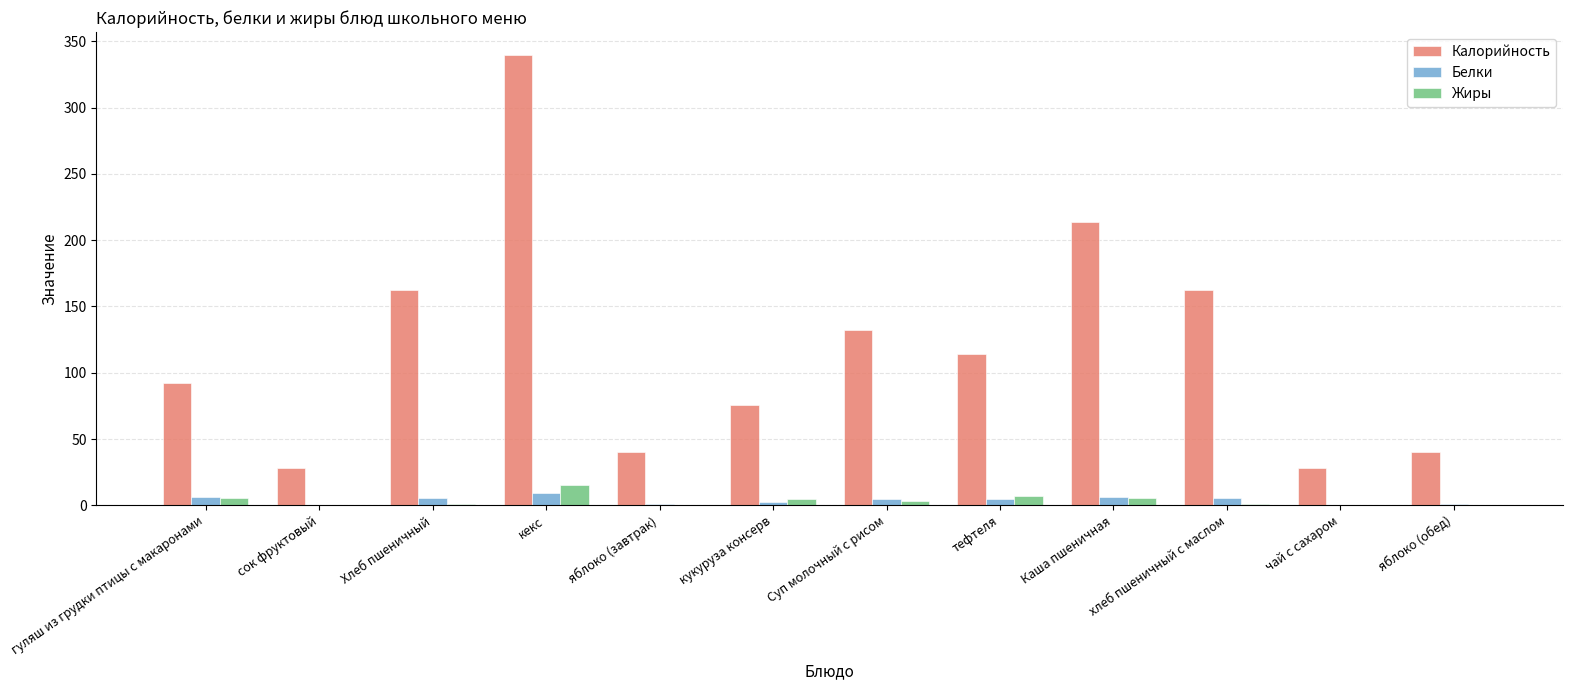

What is the sum of all Калорийность values?

1429.3